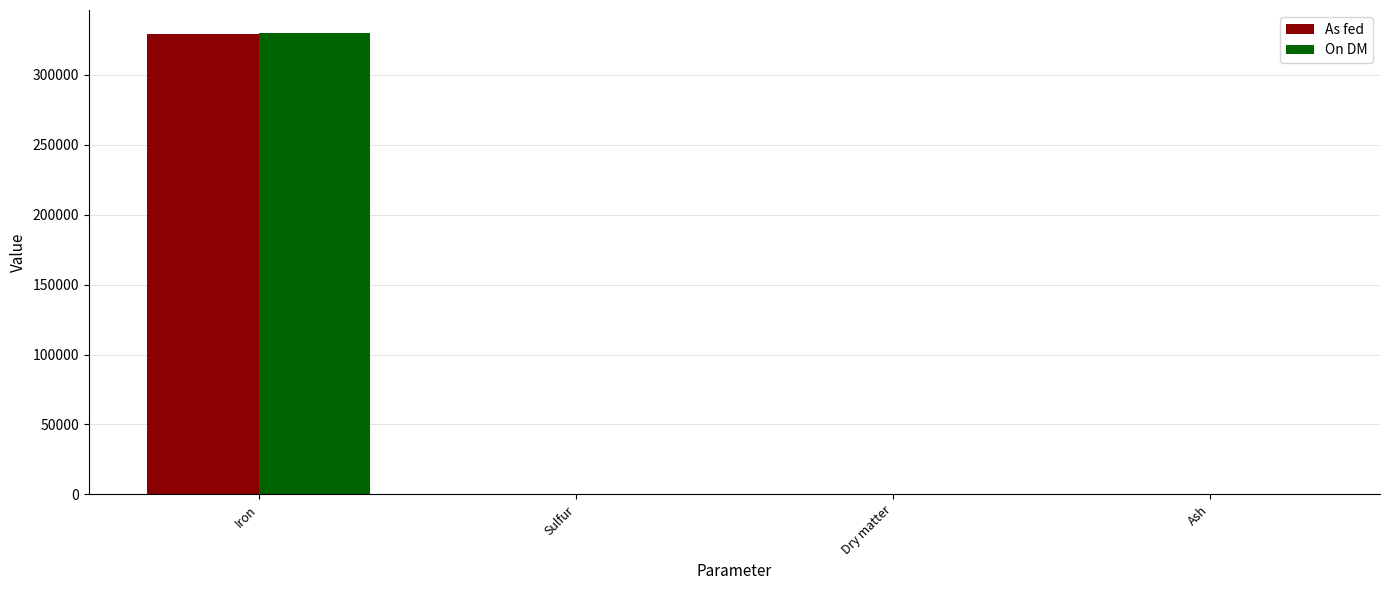

What is the highest value of the On DM series?

330000.0